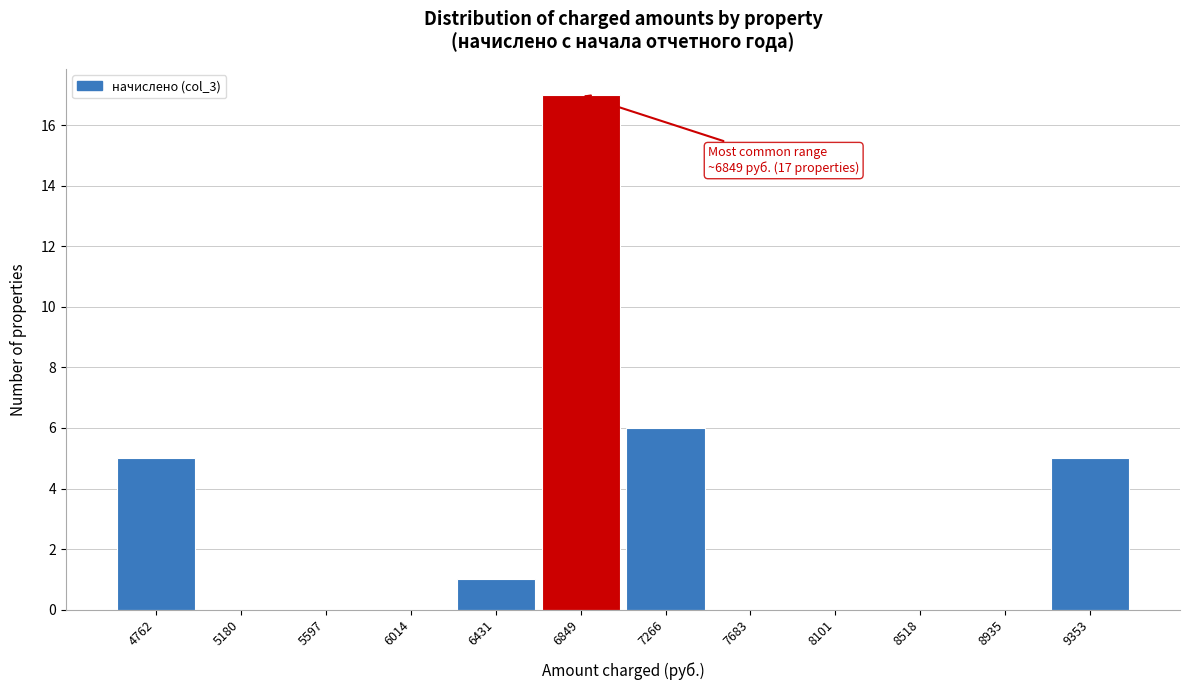

Over which range of the x-axis is the bar tallest?

6650 to 7050